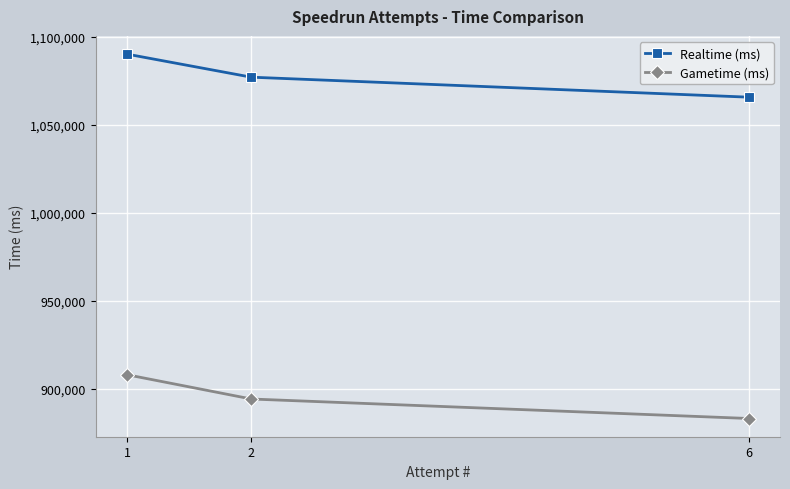

What value does the Gametime (ms) series have at 2?

894352